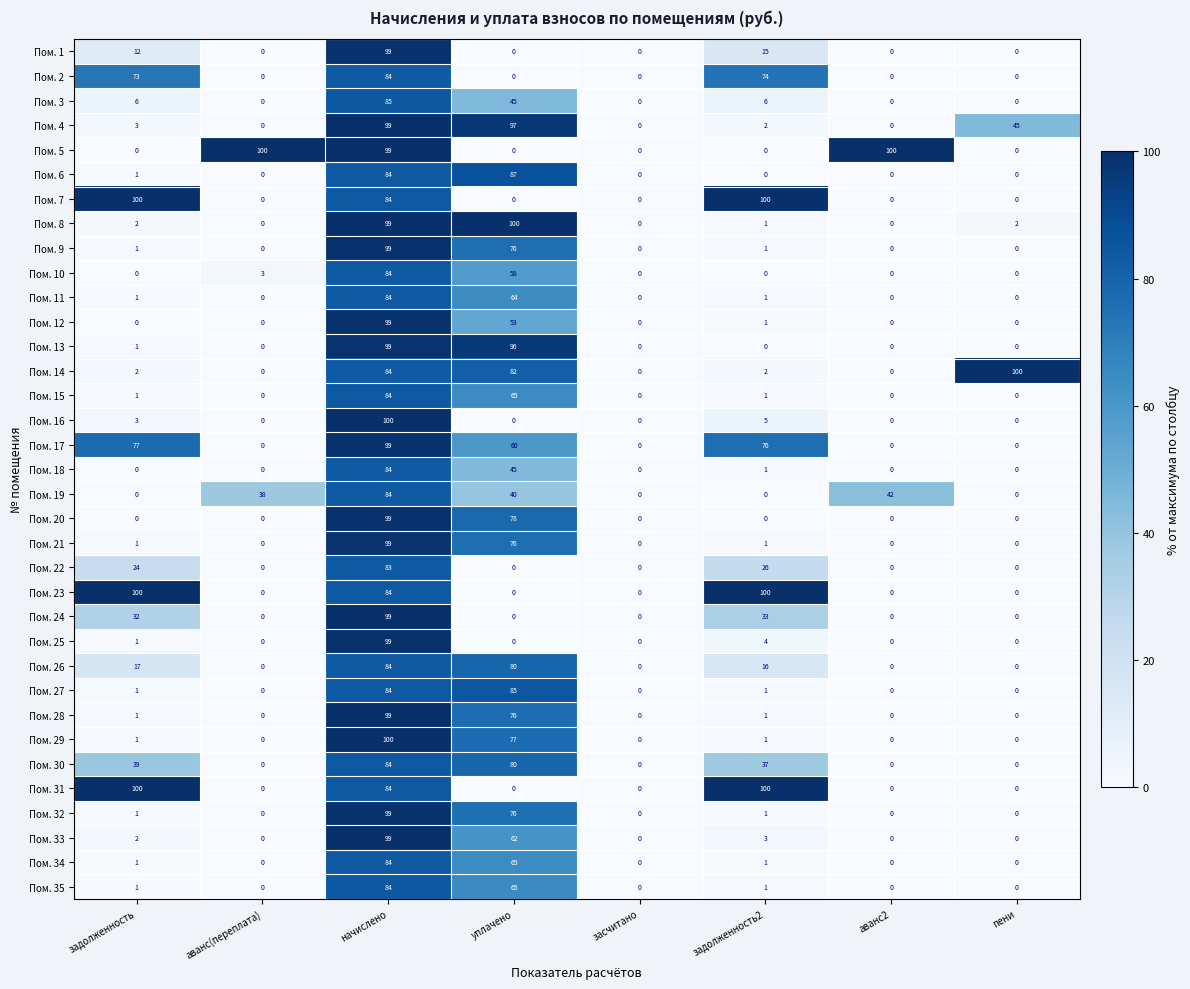

The Пом. 2 series shows 128 at начислено. True or false?

False